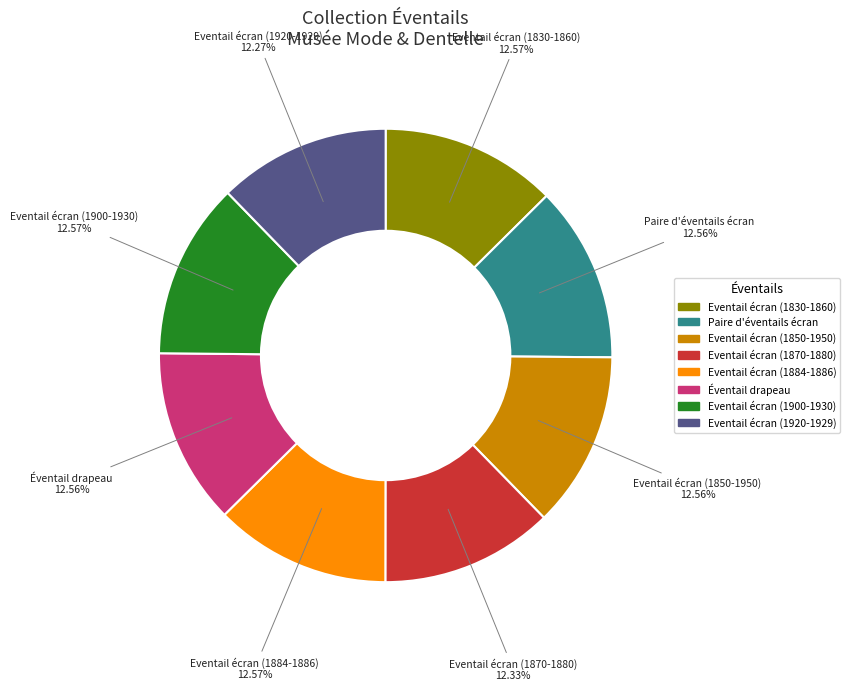

How many slices are in this pie chart?

8